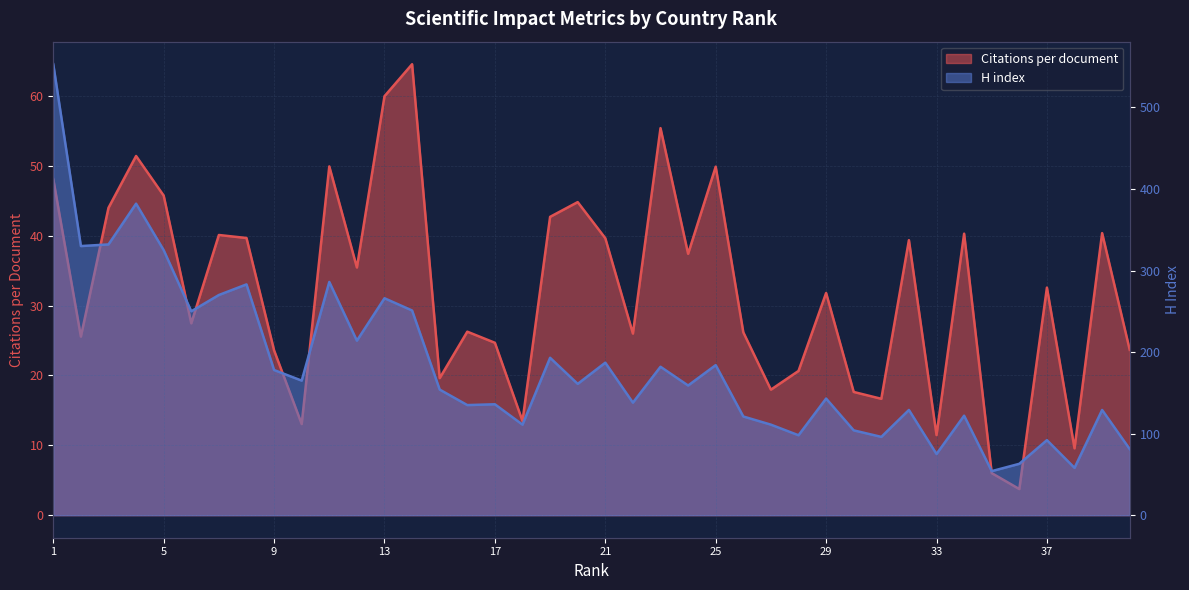

What is the lowest value of the H index series?

54.0